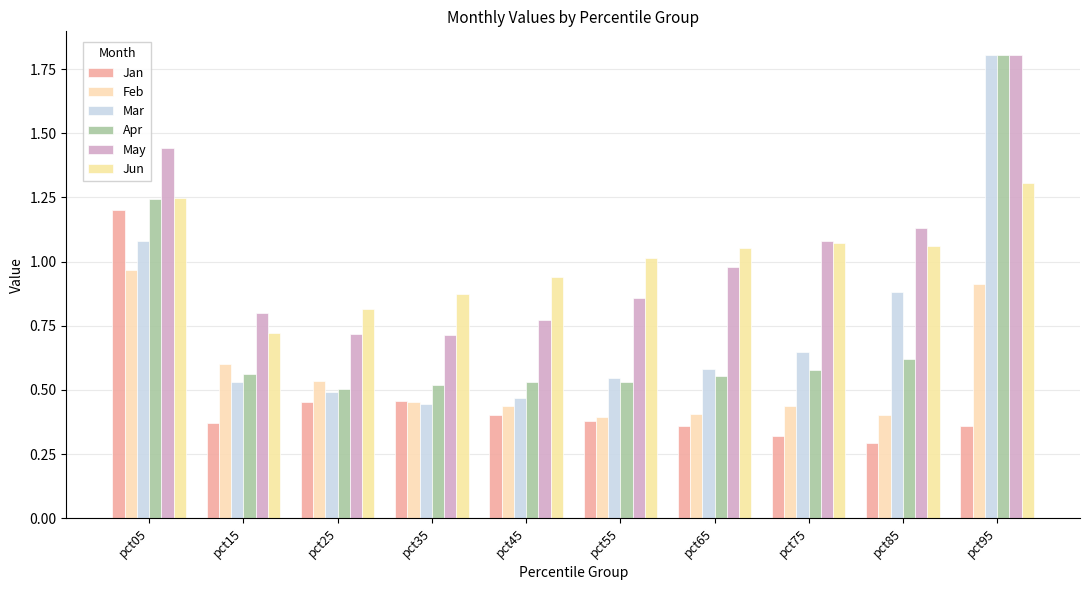

True or false: Jan has a value of 0.1 at pct45.

False